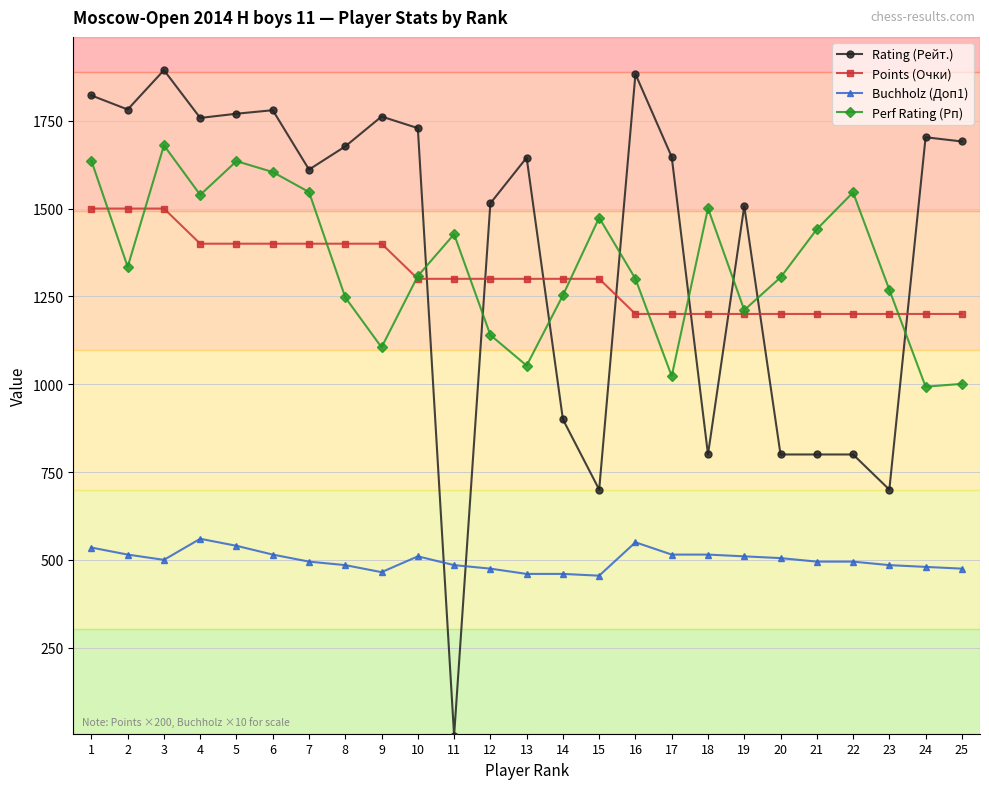

What is the highest value of the Points (Очки) series?

1500